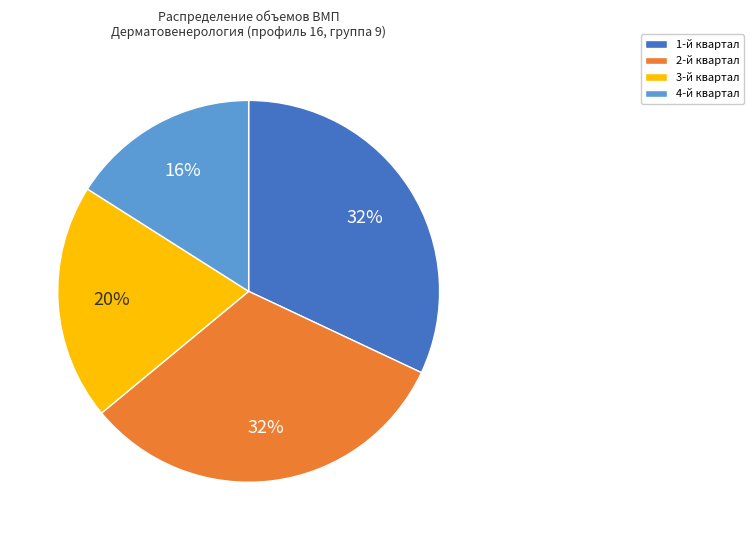

How many segments does this pie chart have?

4